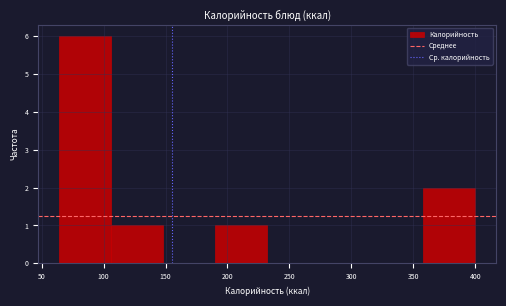

How tall is the bar that spans 64 to 106 on the x-axis? Neither the bar edges nor the heights are printed on the chart, so give them approximately, as read against the axes.

6